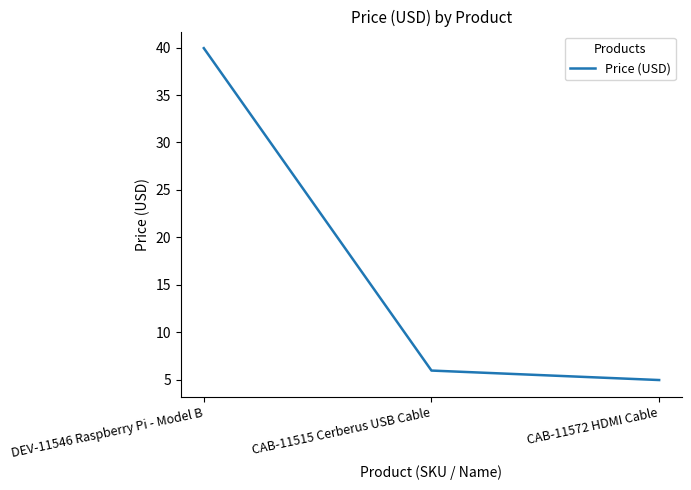

True or false: the data shows 25.8 at DEV-11546 Raspberry Pi - Model B.

False